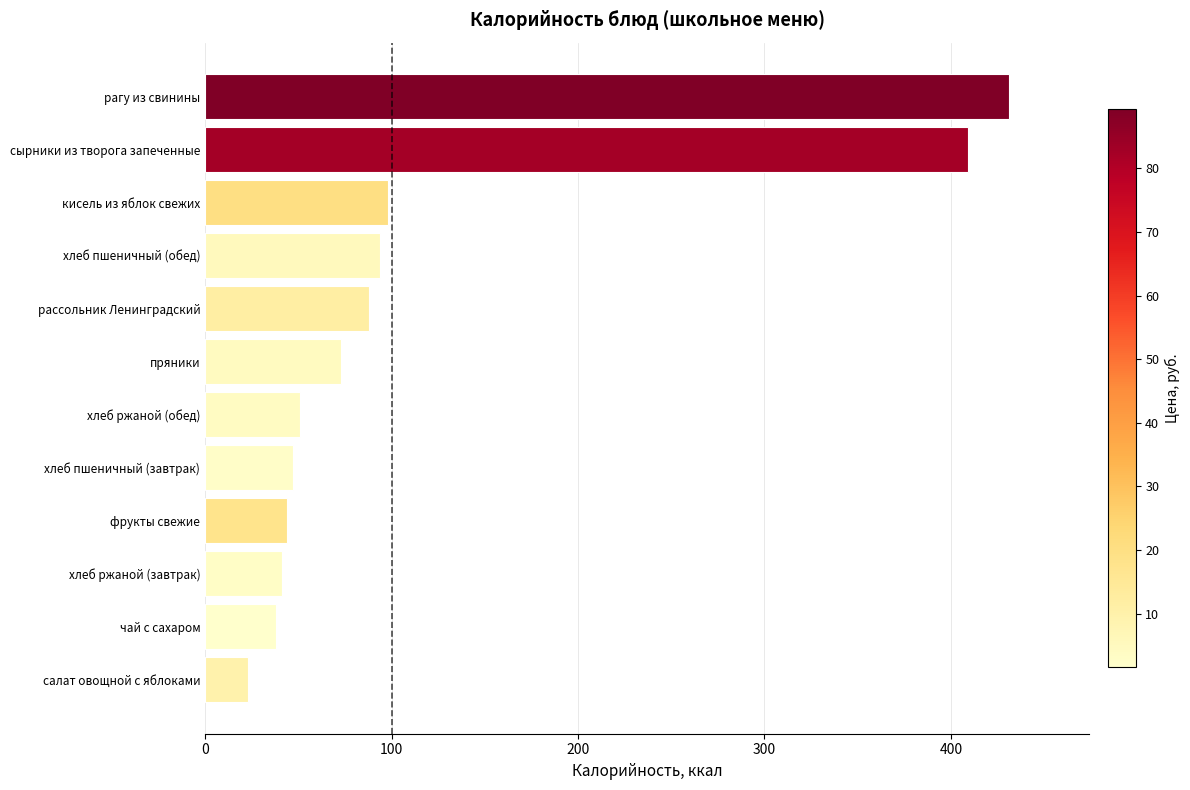

Which has a higher value, чай с сахаром or рагу из свинины?

рагу из свинины